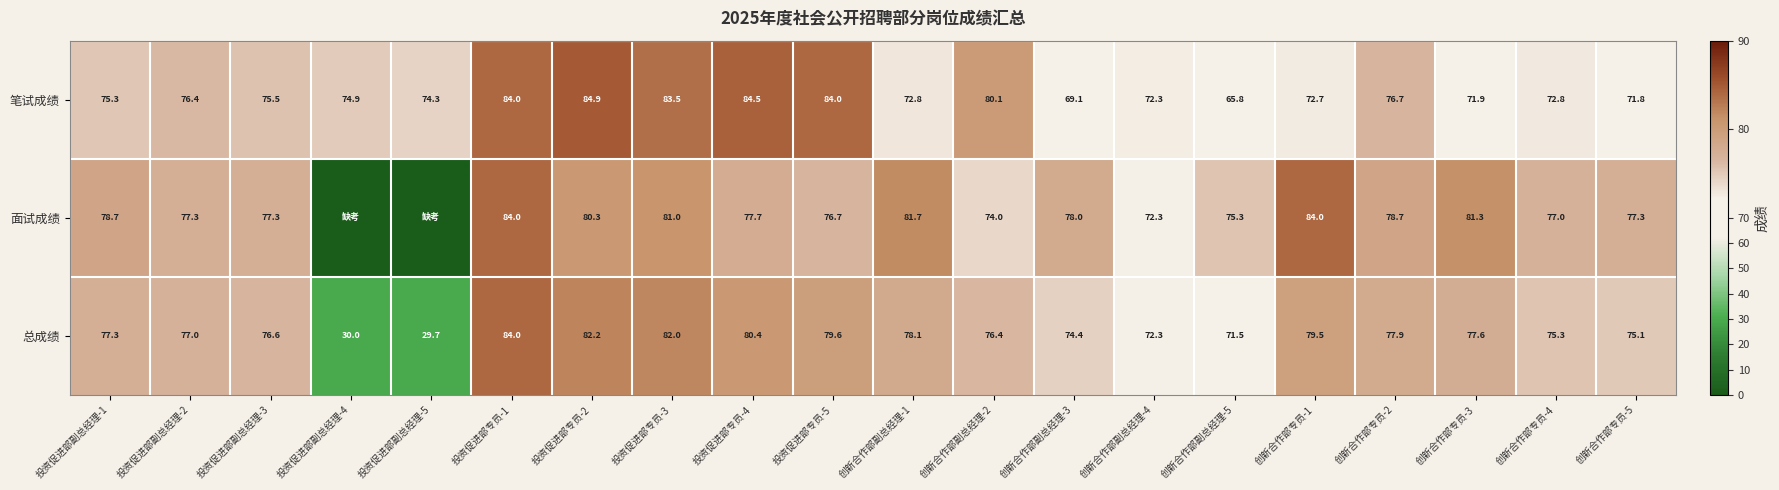

What is the sum of the 总成绩 values at 投资促进部专员-2 and 投资促进部副总经理-5?

111.9